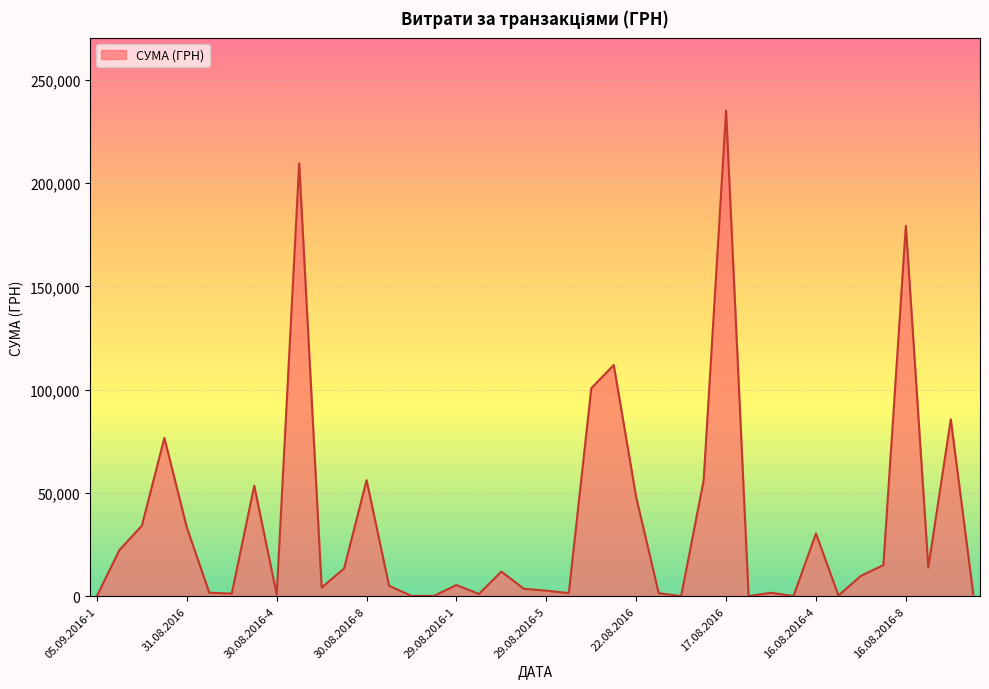

What is the greatest value displayed?

235124.7